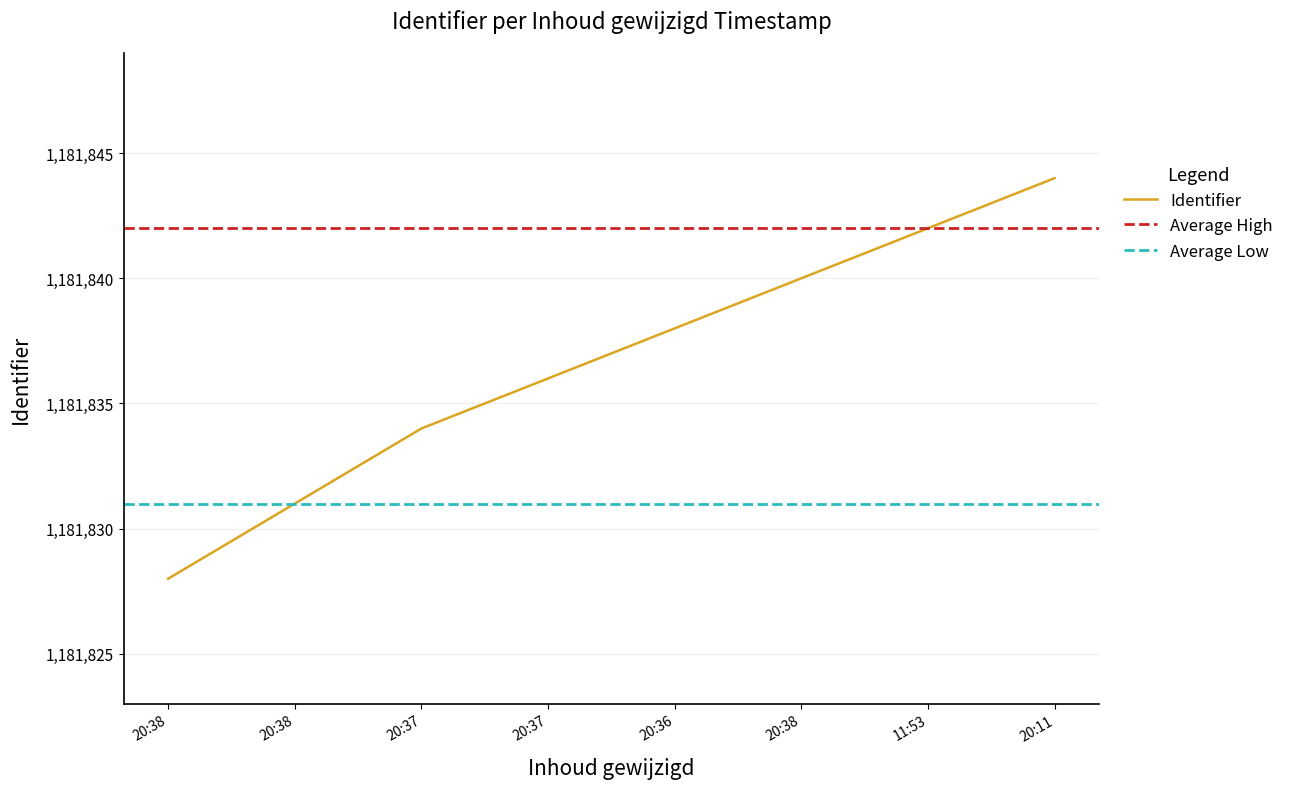

Reading right to left, extract all data points from this chart.

1181844	1181842	1181840	1181838	1181836	1181834	1181831	1181828